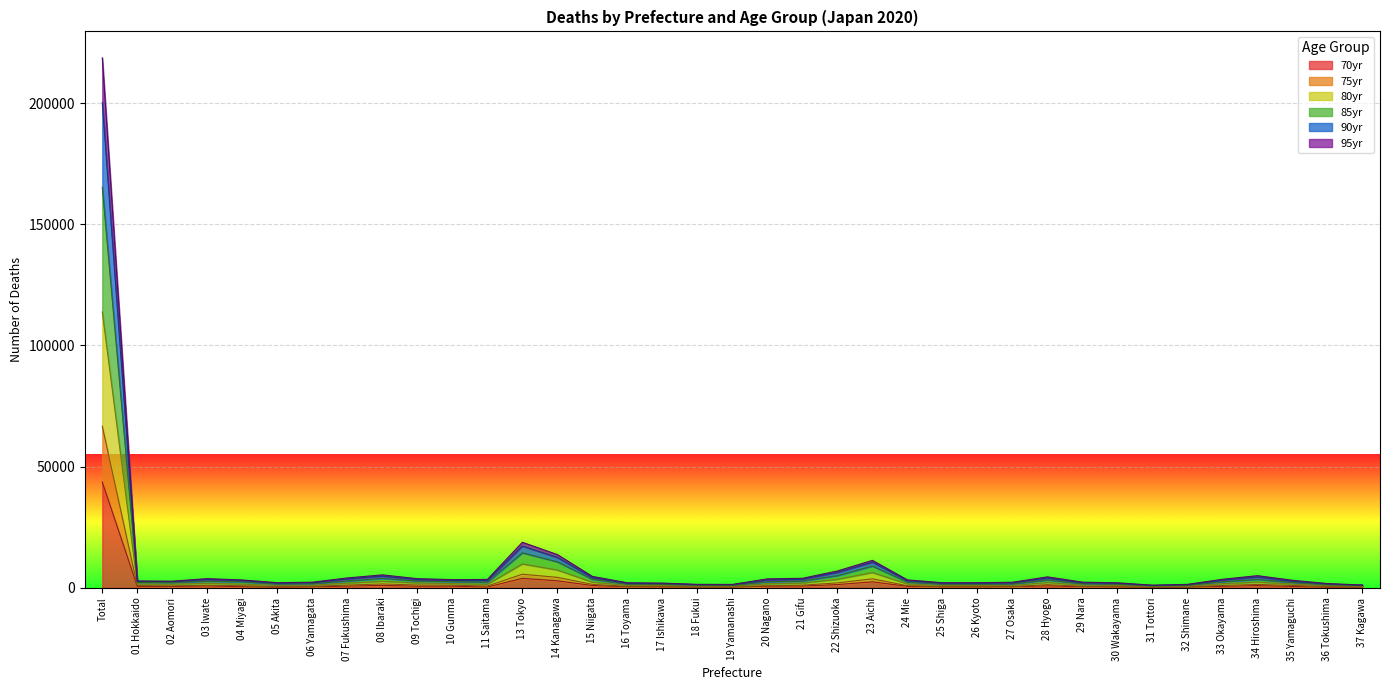

Rank the categories by Total_90yr value from lowest to highest.

31 Tottori, 37 Kagawa, 19 Yamanashi, 32 Shimane, 18 Fukui, 36 Tokushima, 17 Ishikawa, 30 Wakayama, 16 Toyama, 25 Shiga, 26 Kyoto, 05 Akita, 27 Osaka, 06 Yamagata, 29 Nara, 02 Aomori, 01 Hokkaido, 35 Yamaguchi, 04 Miyagi, 24 Mie, 10 Gunma, 11 Saitama, 33 Okayama, 20 Nagano, 09 Tochigi, 03 Iwate, 21 Gifu, 07 Fukushima, 28 Hyogo, 15 Niigata, 34 Hiroshima, 08 Ibaraki, 22 Shizuoka, 23 Aichi, 14 Kanagawa, 13 Tokyo, Total